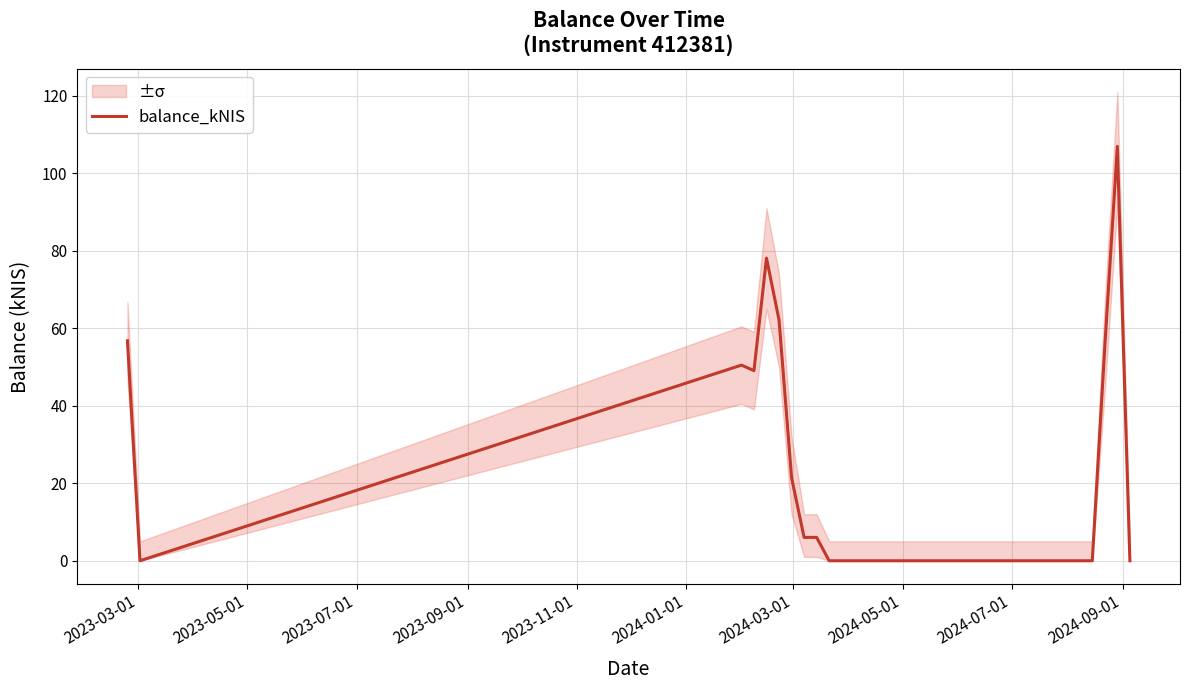

What is the greatest value displayed?

107.0